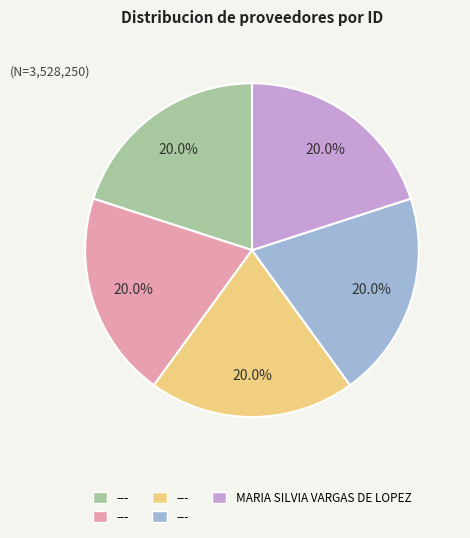

Is there any slice that represents more than half of the pie?

No